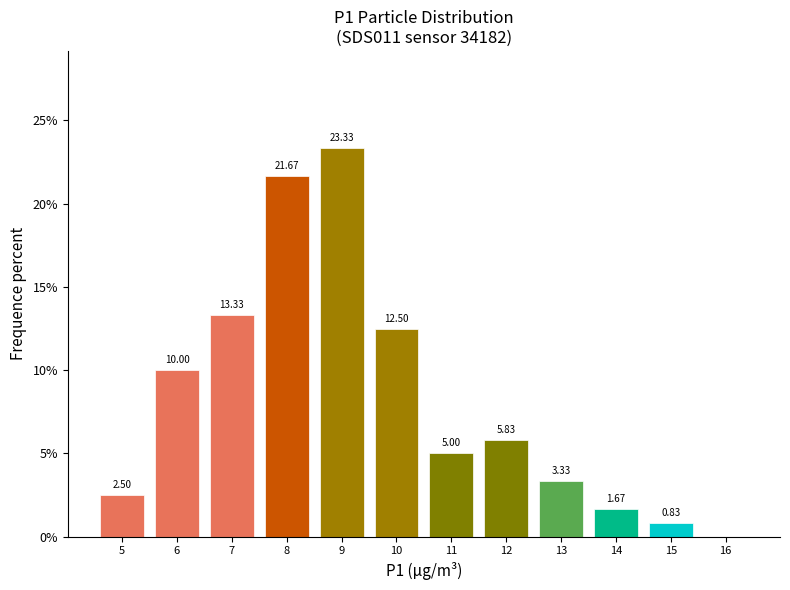

What is the change in value from 10 to 13?

-9.2